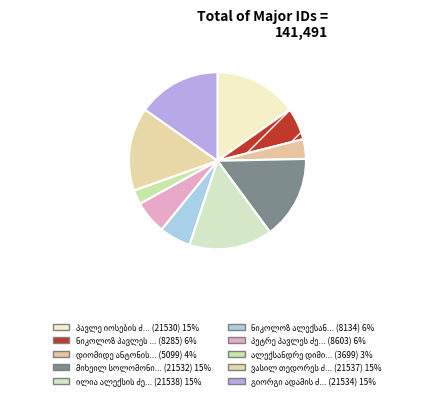

Count the number of slices in the pie.

10